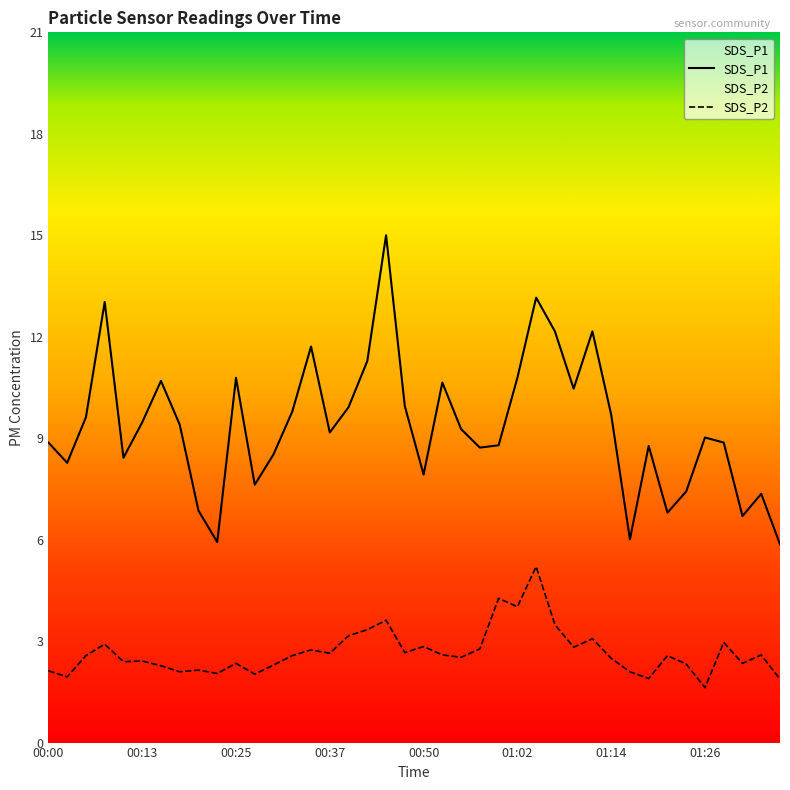

Between 00:59 and 00:52, which is larger?

00:52